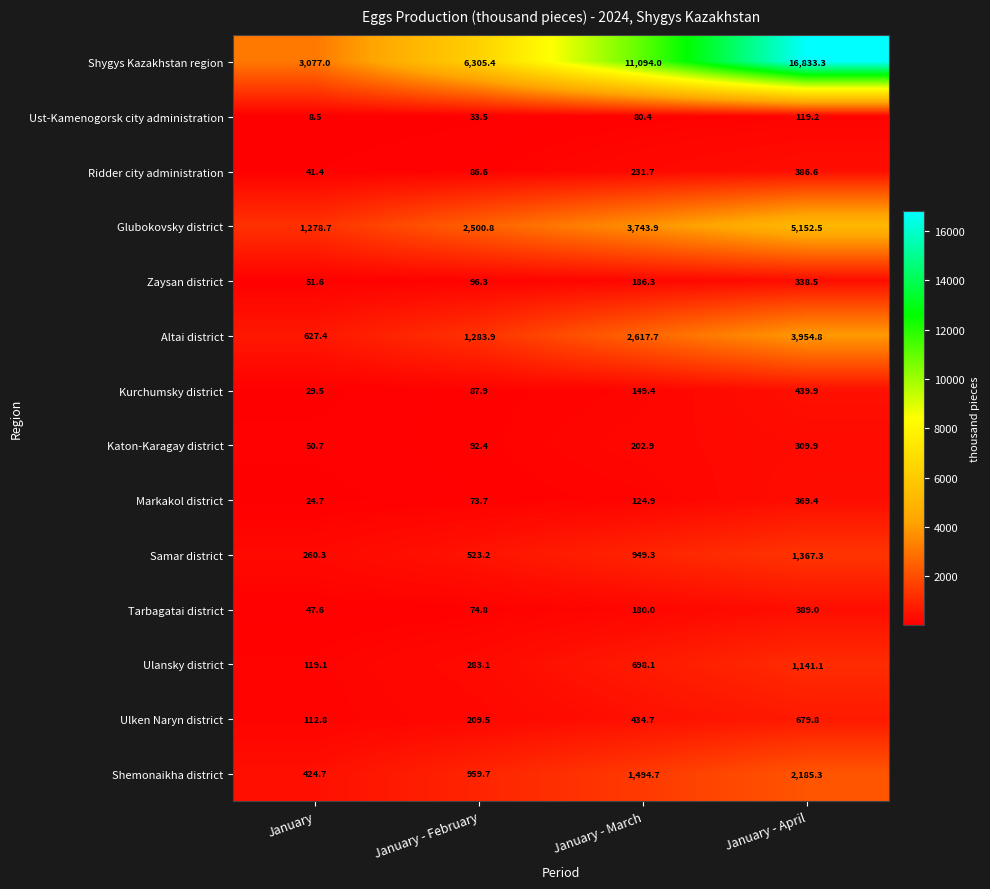

What is the total value across all series at January - March?

22188.0